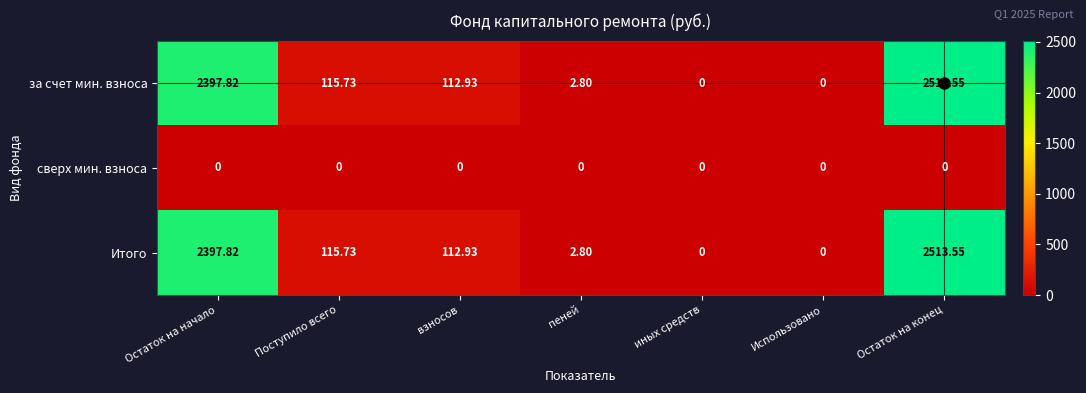

Where does the Итого series first go above 112?

Остаток на начало